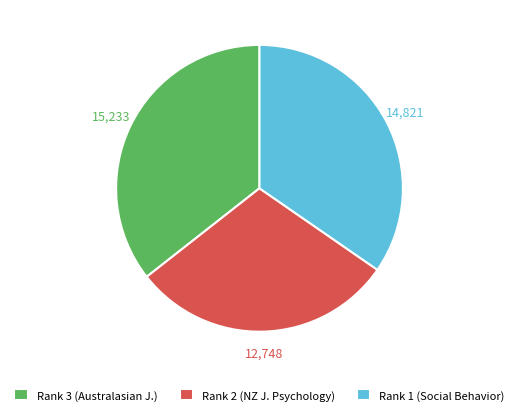

Rank the categories by value from highest to lowest.

Rank 3 (Australasian J.), Rank 1 (Social Behavior), Rank 2 (NZ J. Psychology)